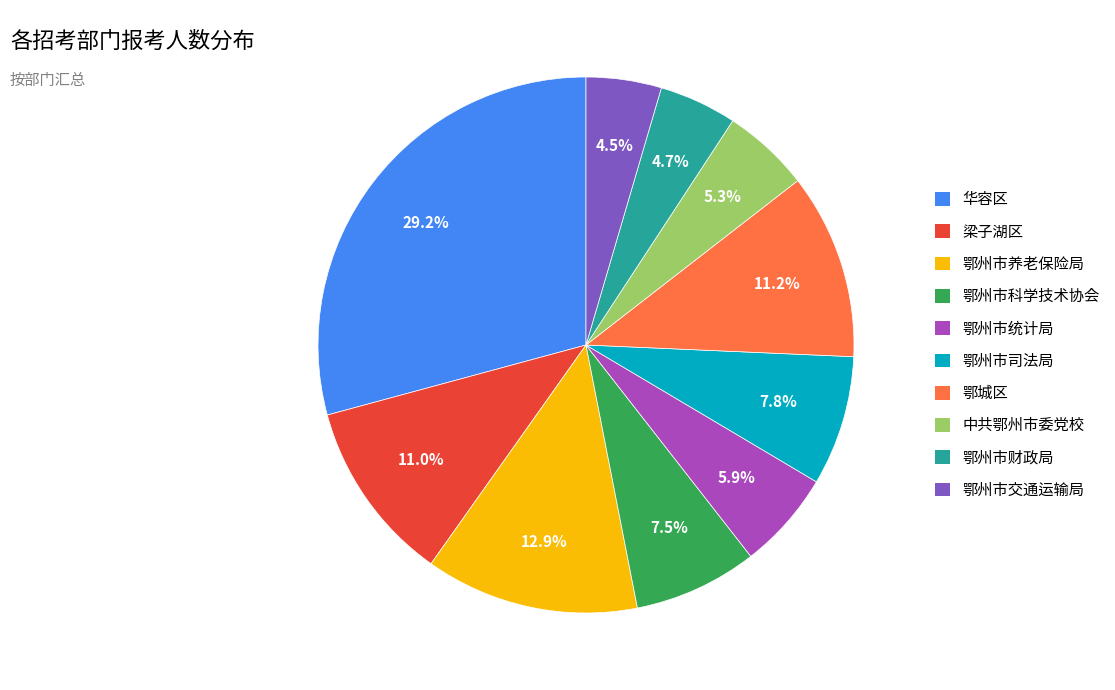

Is the sum of 鄂州市统计局 and 鄂州市财政局 greater than half?

No